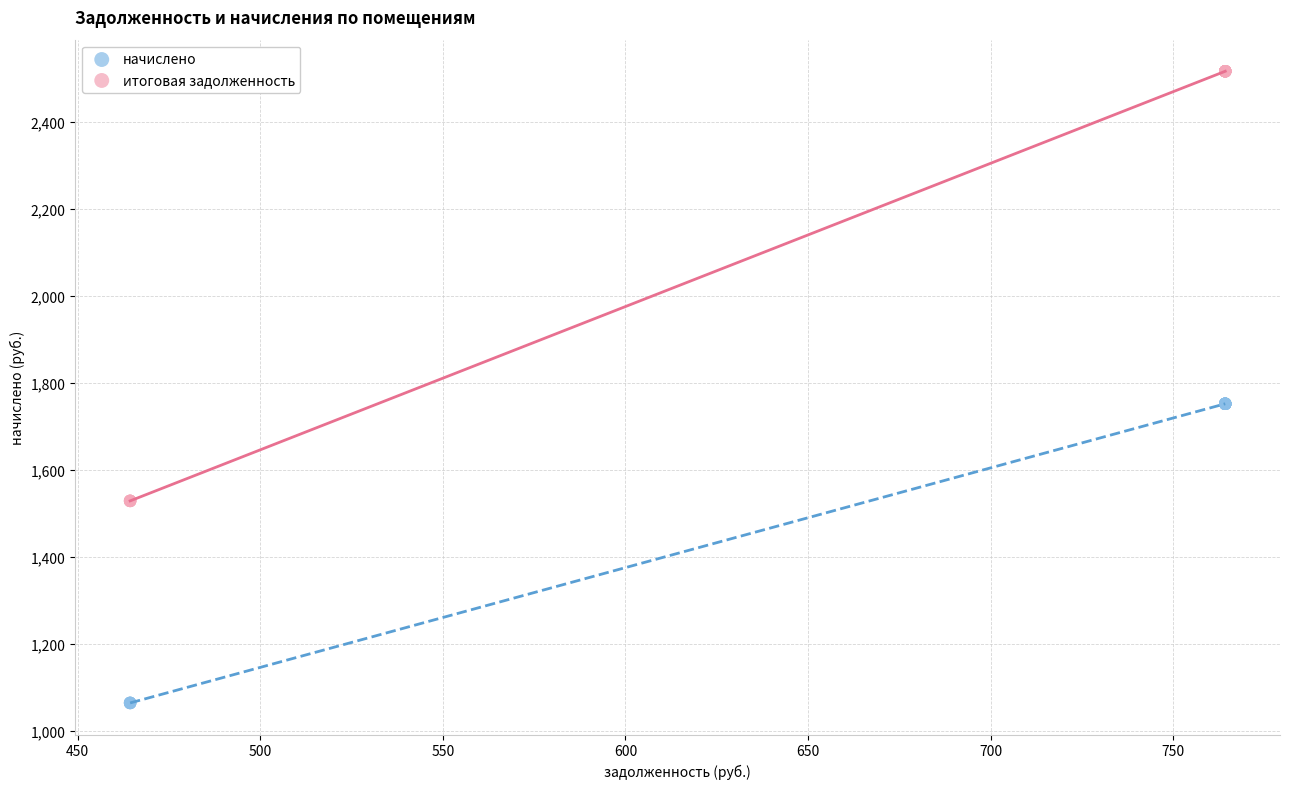

Which series reaches the maximum Y coordinate?

итоговая задолженность